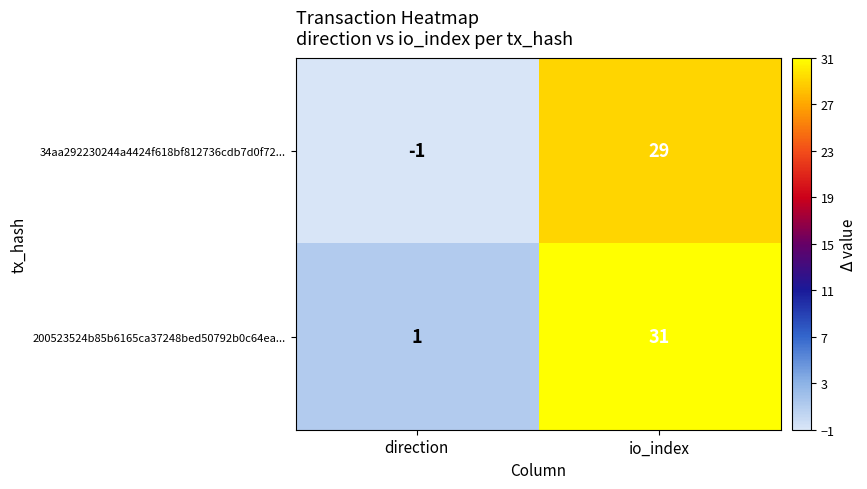

What is the minimum value shown in the chart?

-1